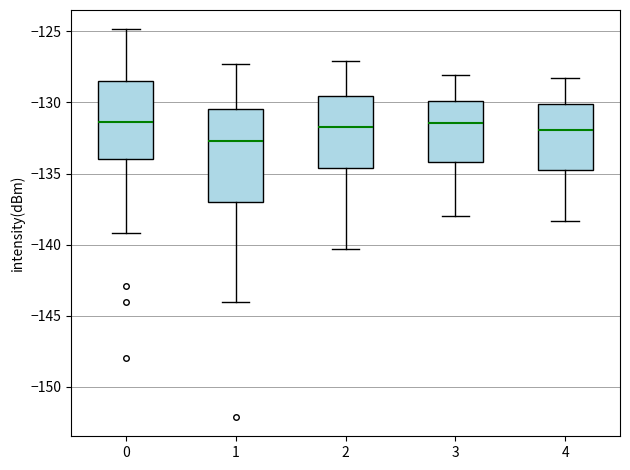

Where does the upper whisker of the box at x = 3 end on the y-axis? The values are not printed on the chart, so give them approximately, as read against the axis.

-128.0